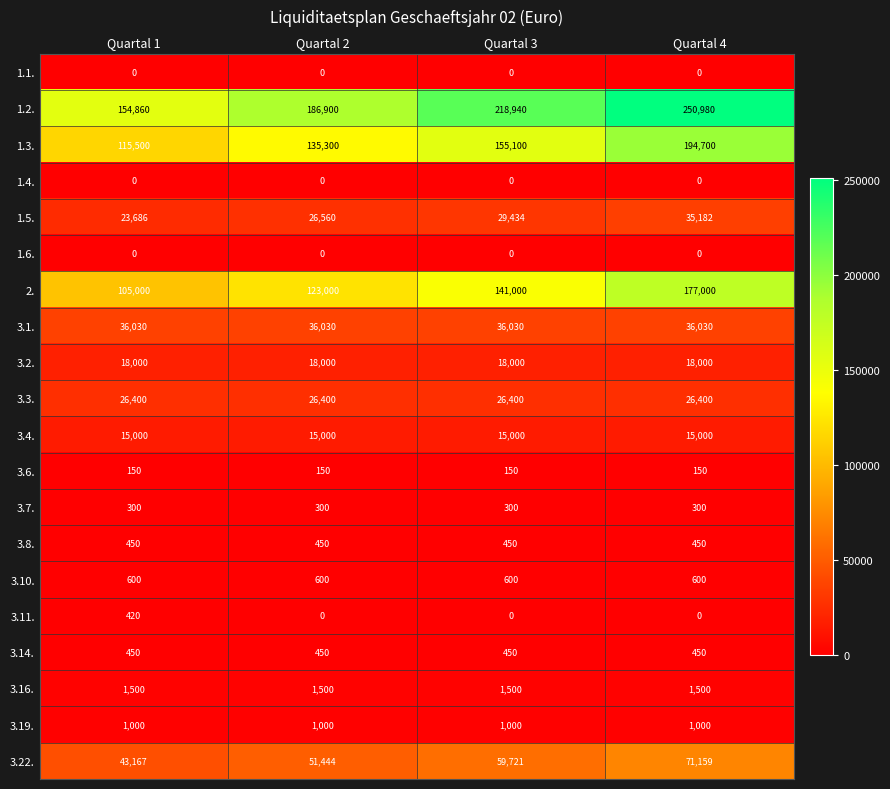

Which series has the largest total across all categories?

1.2.